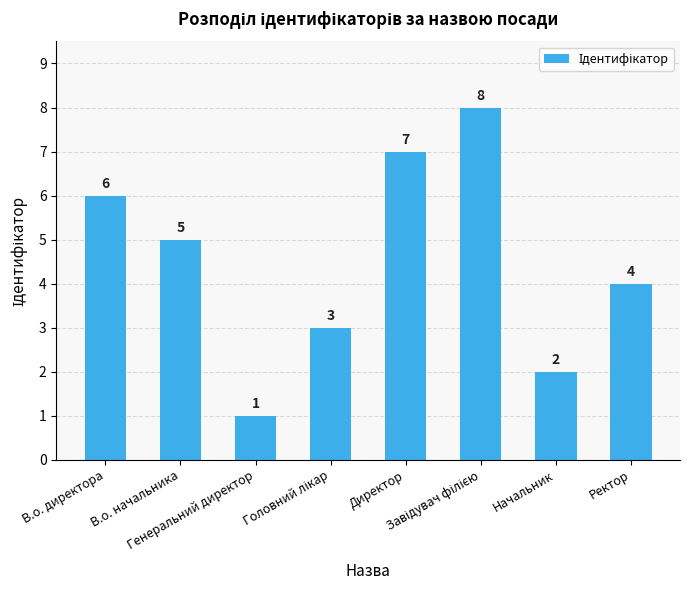

What is the difference between the maximum and minimum values?

7